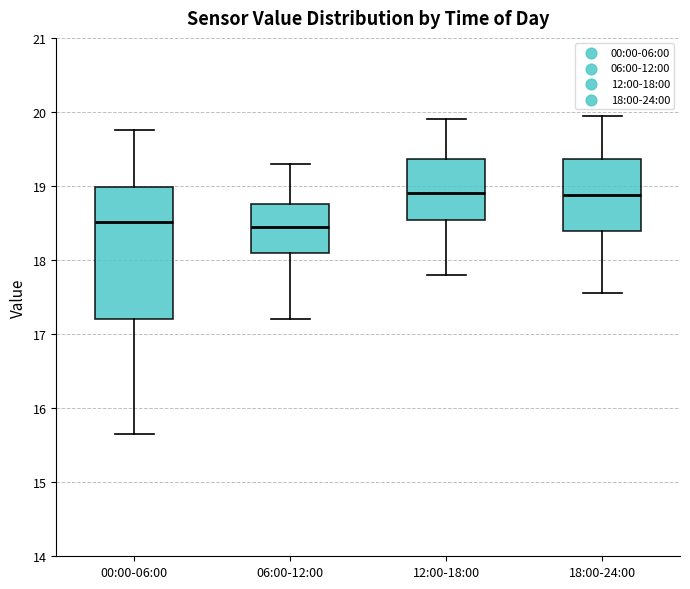

Which box is the tallest, from its lower edge to its upper edge?

00:00-06:00